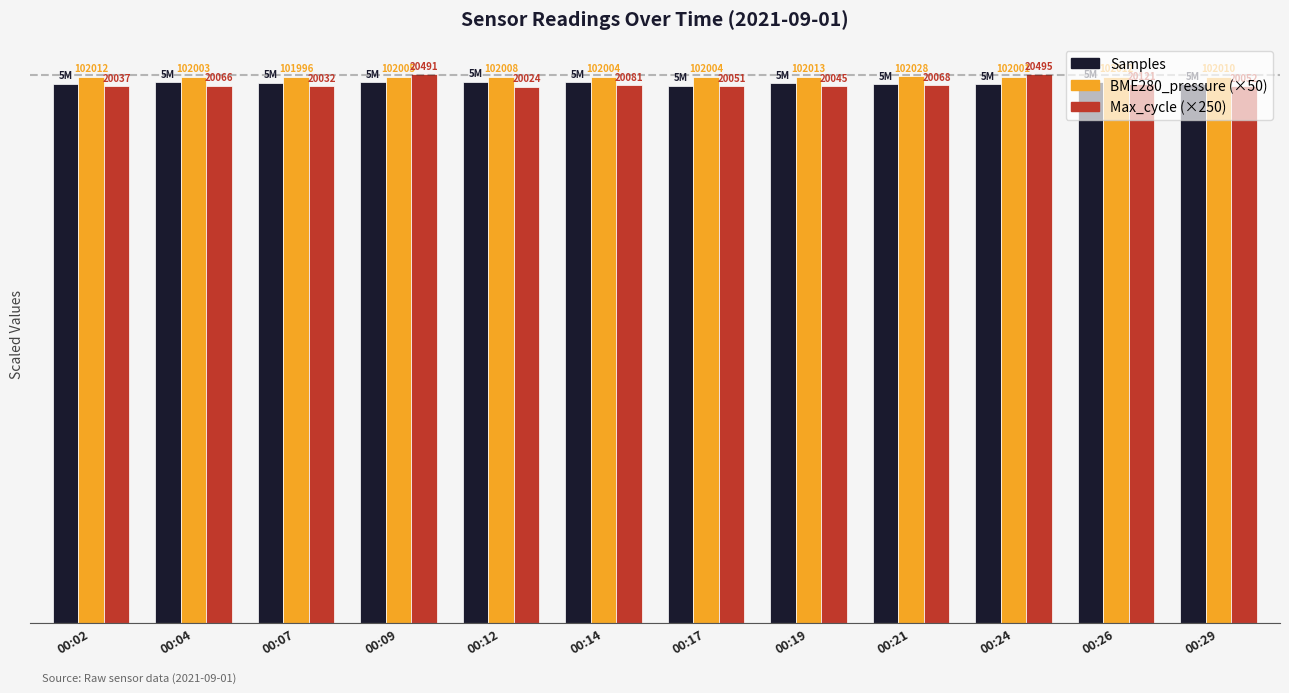

At 00:14, list the series in order from smallest to largest.

Max_cycle (×250), Samples, BME280_pressure (×50)